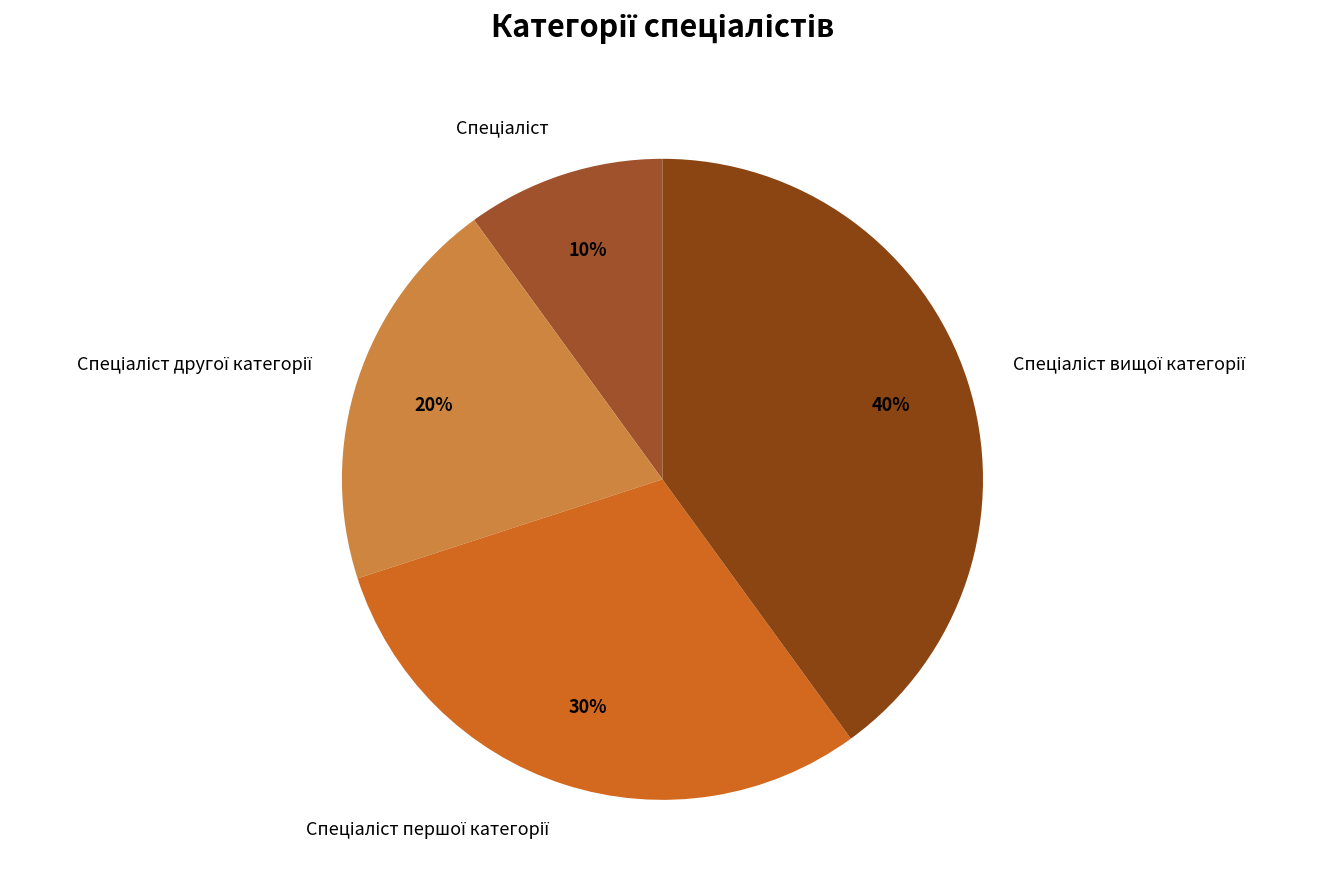

Is there a majority slice in this chart?

No